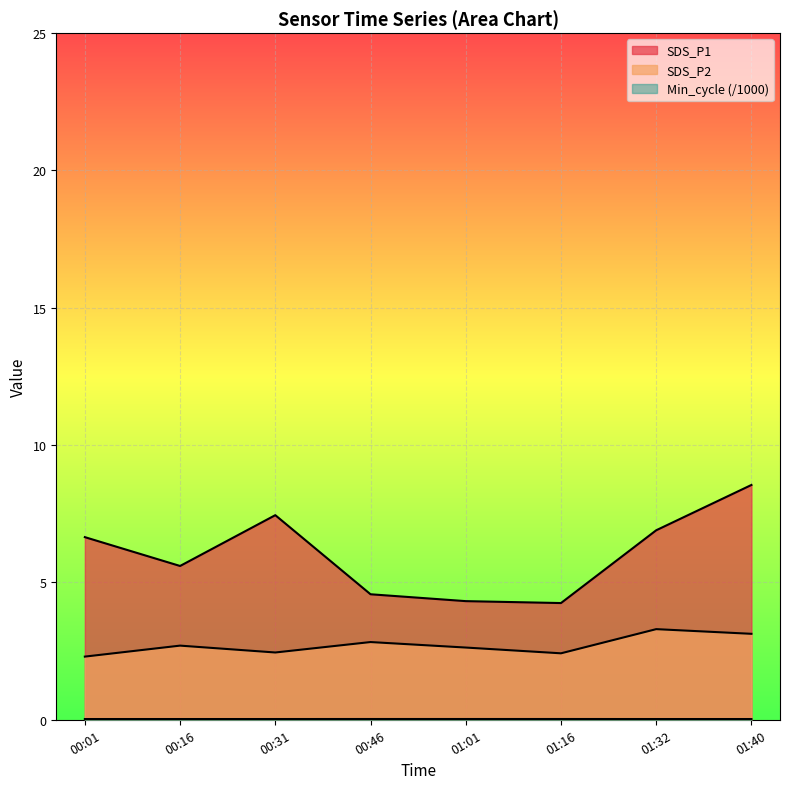

The value of Min_cycle at 01:32 is 0.0. True or false?

True